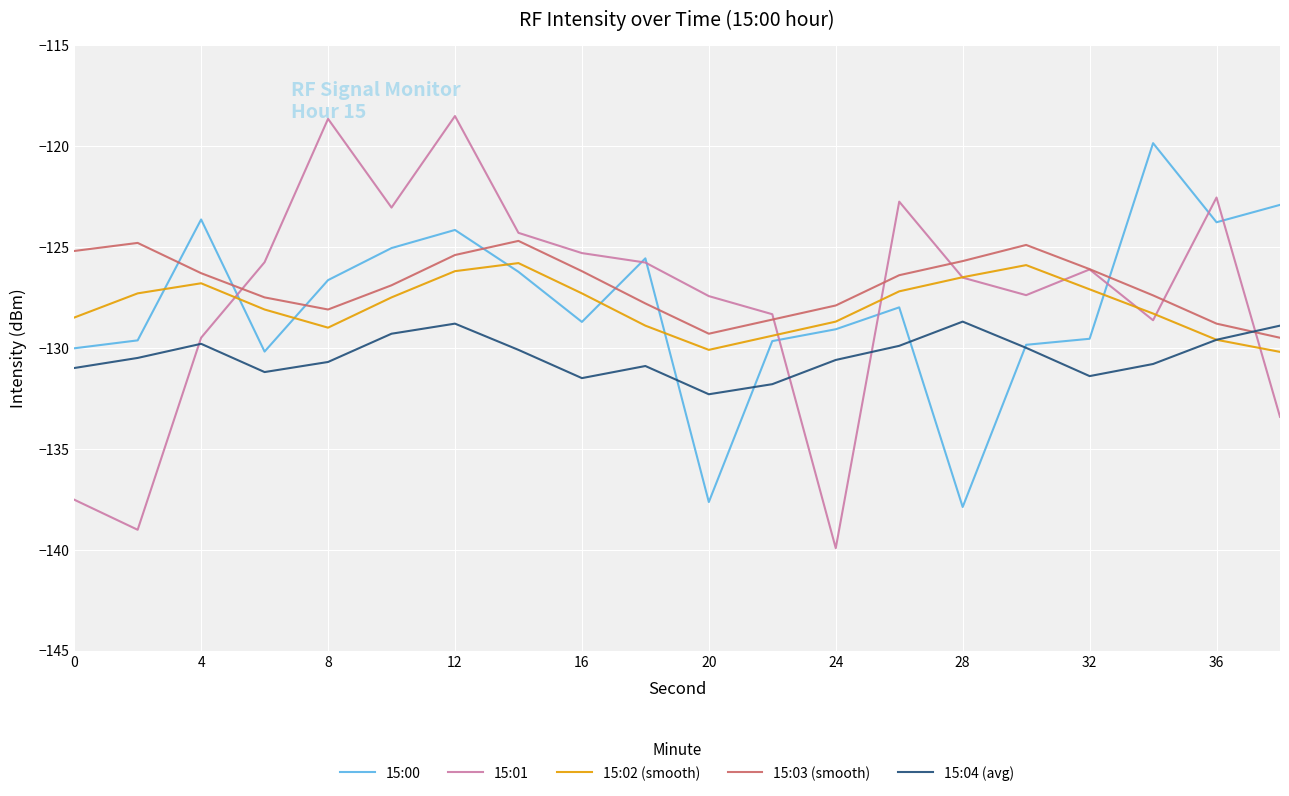

Which series has the widest spread of values?

15:01